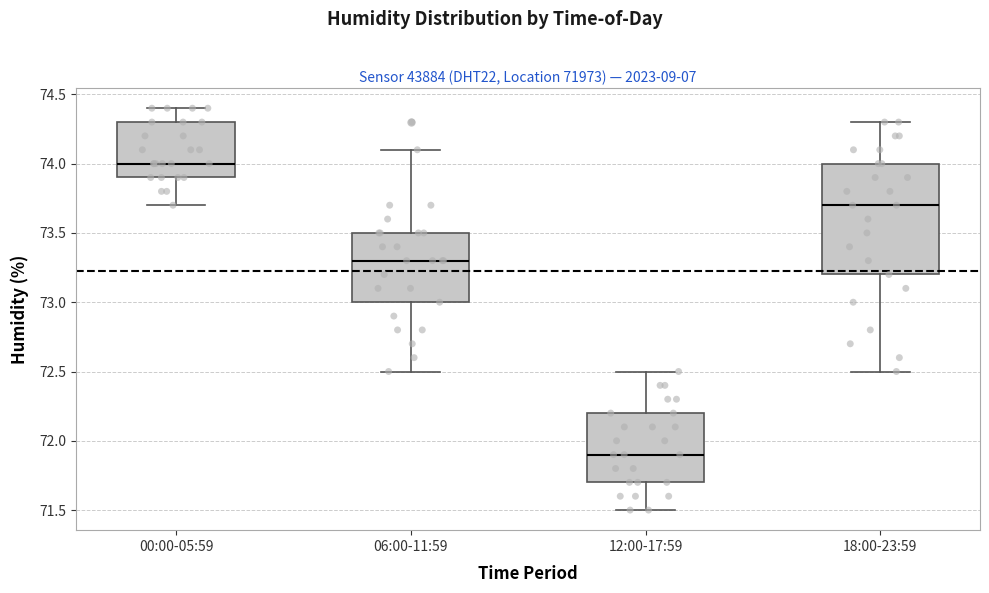

Reading left to right, transcribe this box plot: for each box, give where its median line is, the range the box spans, and where its two whiskers end, as read against the y-axis. The values are not printed on the chart, so give them approximately, as read against the axis.

00:00-05:59: median 74.0, box 73.9 to 74.3, whiskers 73.7 to 74.4
06:00-11:59: median 73.3, box 73.0 to 73.5, whiskers 72.5 to 74.1
12:00-17:59: median 71.9, box 71.7 to 72.2, whiskers 71.5 to 72.5
18:00-23:59: median 73.7, box 73.2 to 74.0, whiskers 72.5 to 74.3